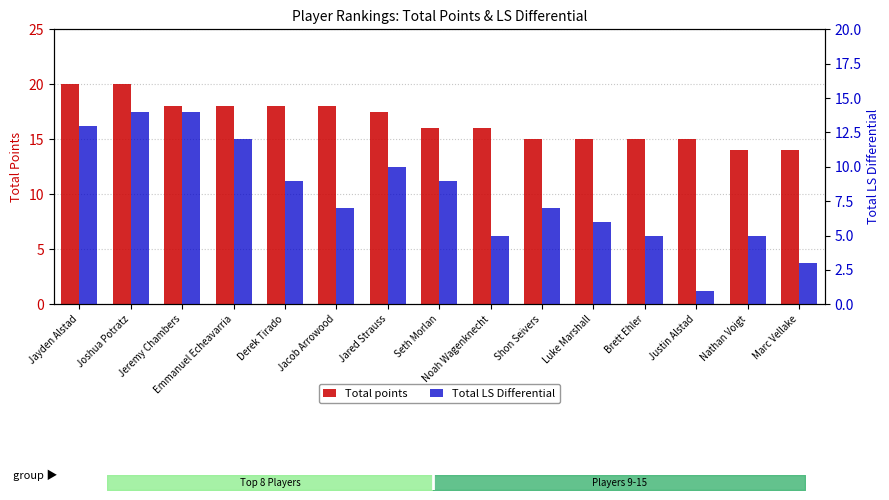

What is the label of the 1st bar from the right?

Marc Vellake